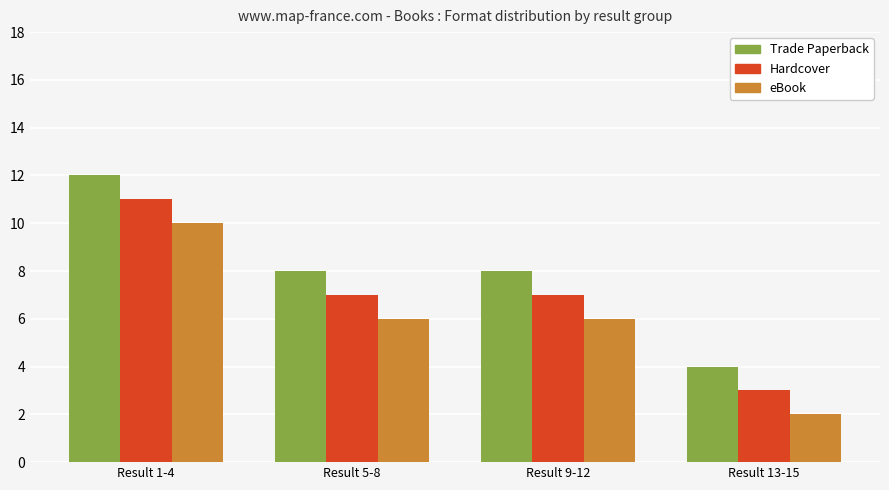

What are all the series names shown in the legend?

Trade Paperback, Hardcover, eBook